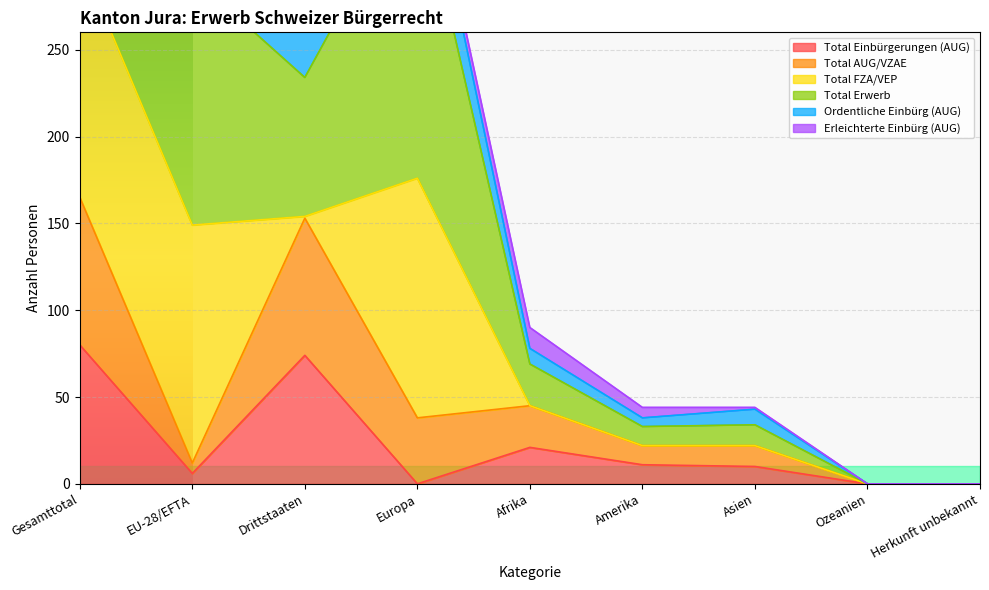

How many values in the Total Erwerb series are below 69?

4